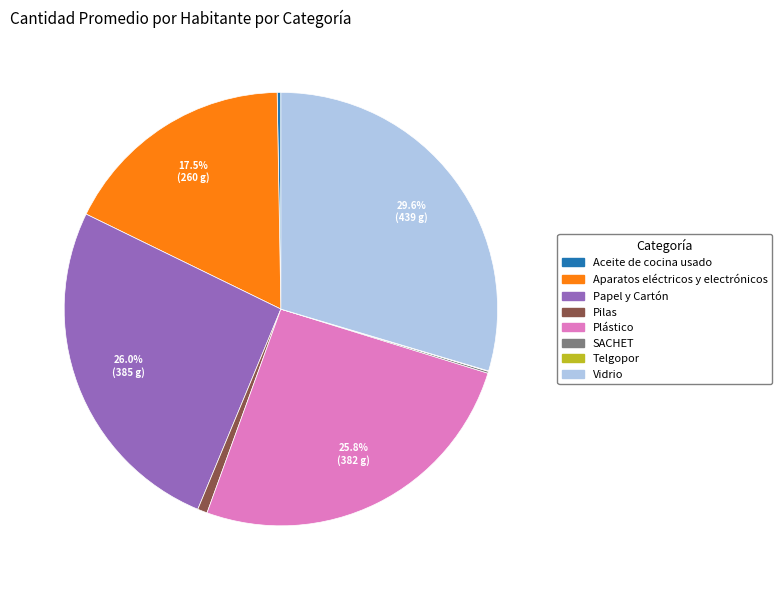

Is there any slice that represents more than half of the pie?

No